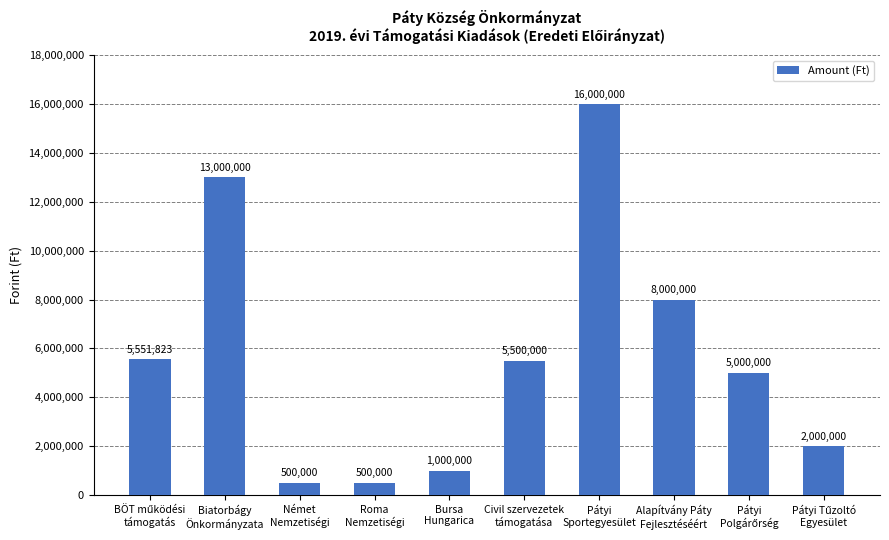

The chart shows a value of 11912553 at Alapítvány Páty
Fejlesztéséért. True or false?

False